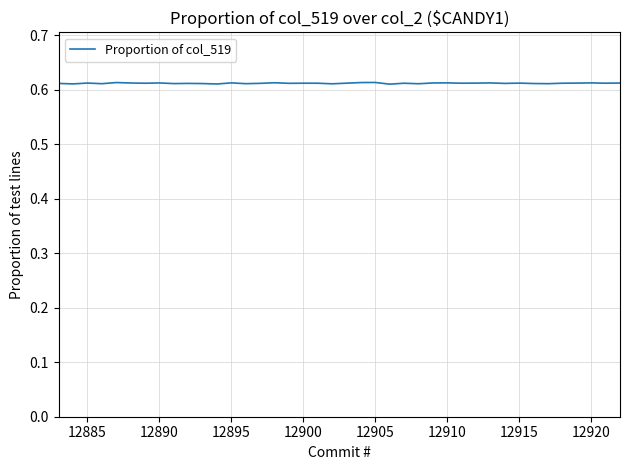

Is this an area chart (filled region under the line)?

No